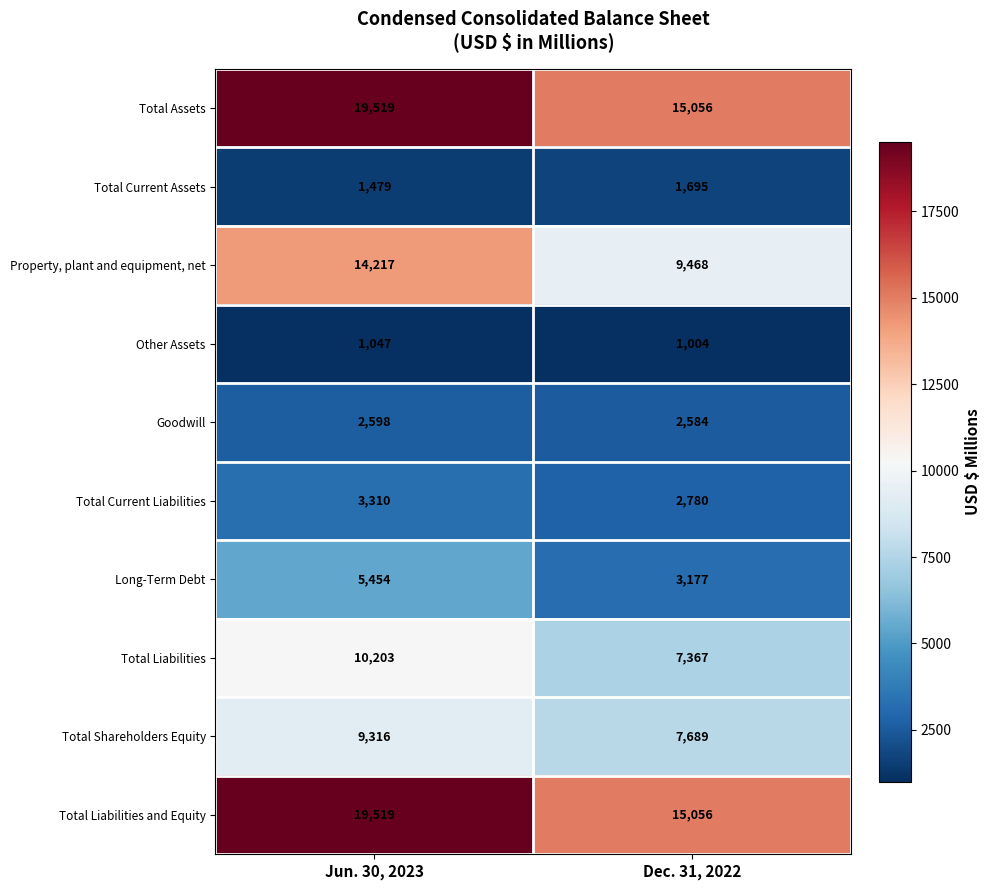

List the labels in order of Total Assets value, smallest first.

Dec. 31, 2022, Jun. 30, 2023